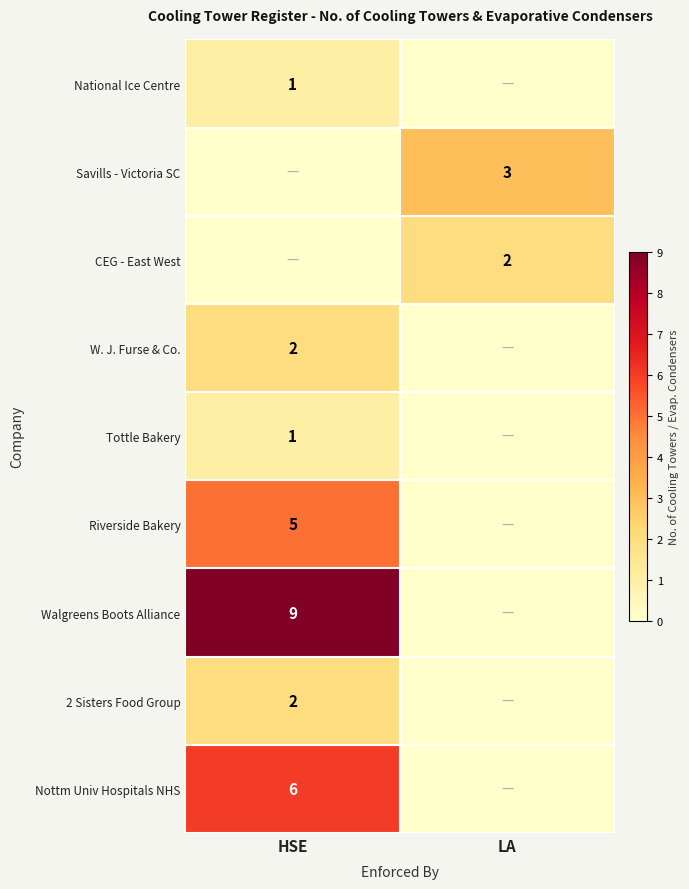

Is it true that W. J. Furse & Co. equals 2 at HSE?

True